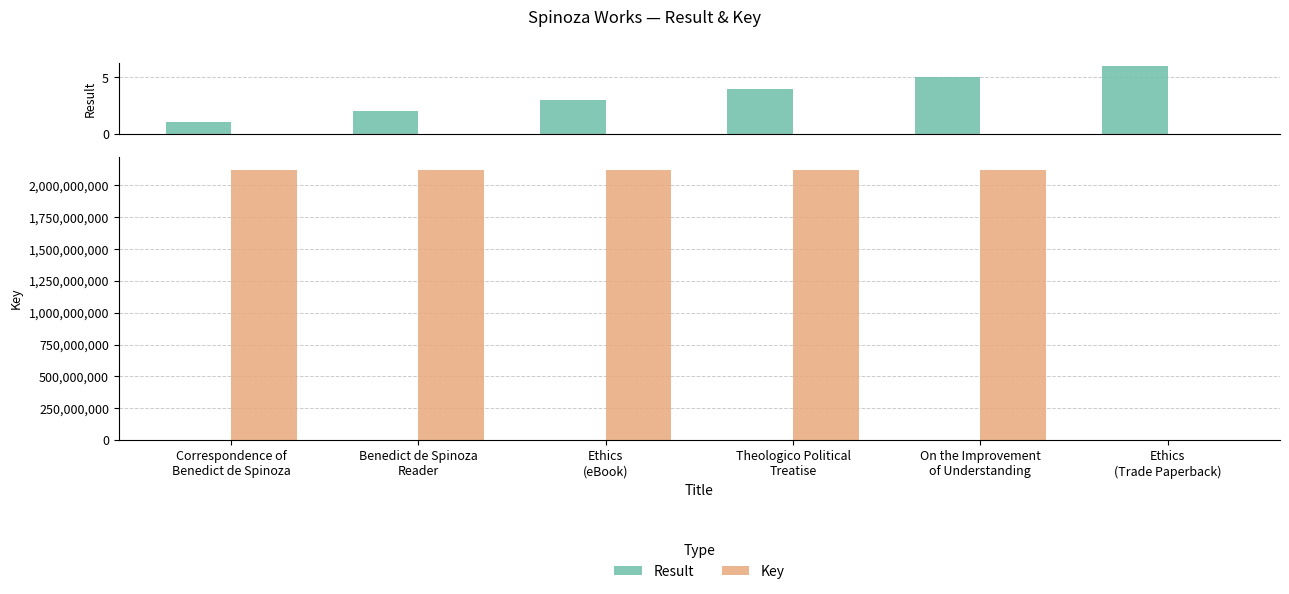

Which series has the largest total across all categories?

Key